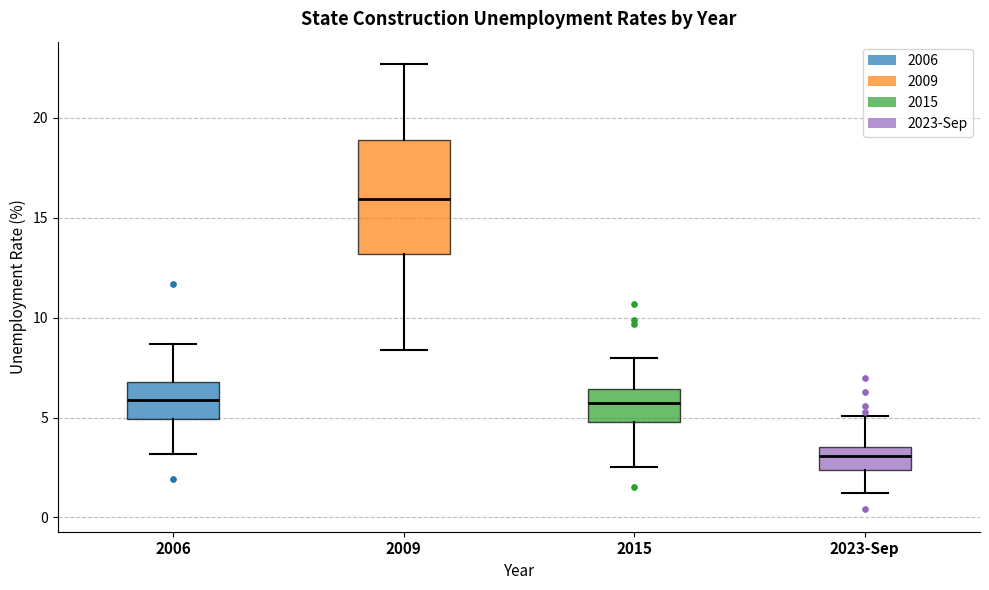

Reading left to right, transcribe this box plot: for each box, give where its median line is, the range the box spans, and where its two whiskers end, as read against the y-axis. The values are not printed on the chart, so give them approximately, as read against the axis.

2006: median 6.0, box 5.0 to 7.0, whiskers 3.0 to 8.5
2009: median 16.0, box 13.0 to 19.0, whiskers 8.5 to 22.5
2015: median 6.0, box 5.0 to 6.5, whiskers 2.5 to 8.0
2023-Sep: median 3.0, box 2.5 to 3.5, whiskers 1.0 to 5.0